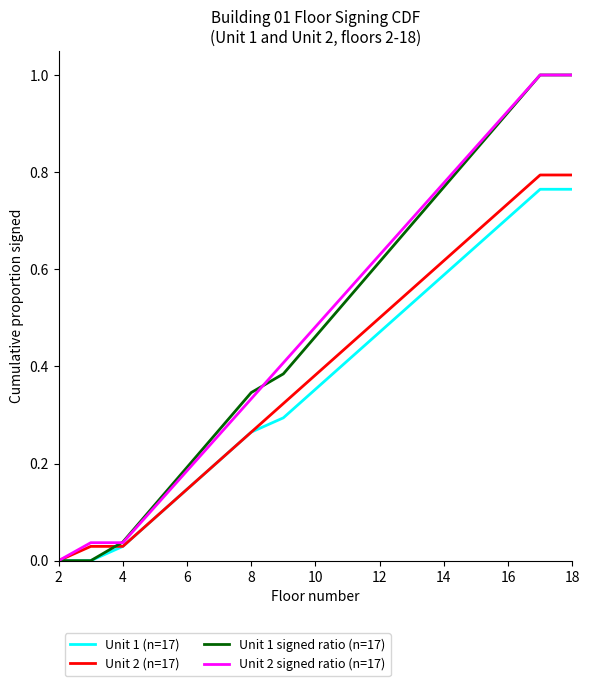

What is the greatest value displayed?

1.0